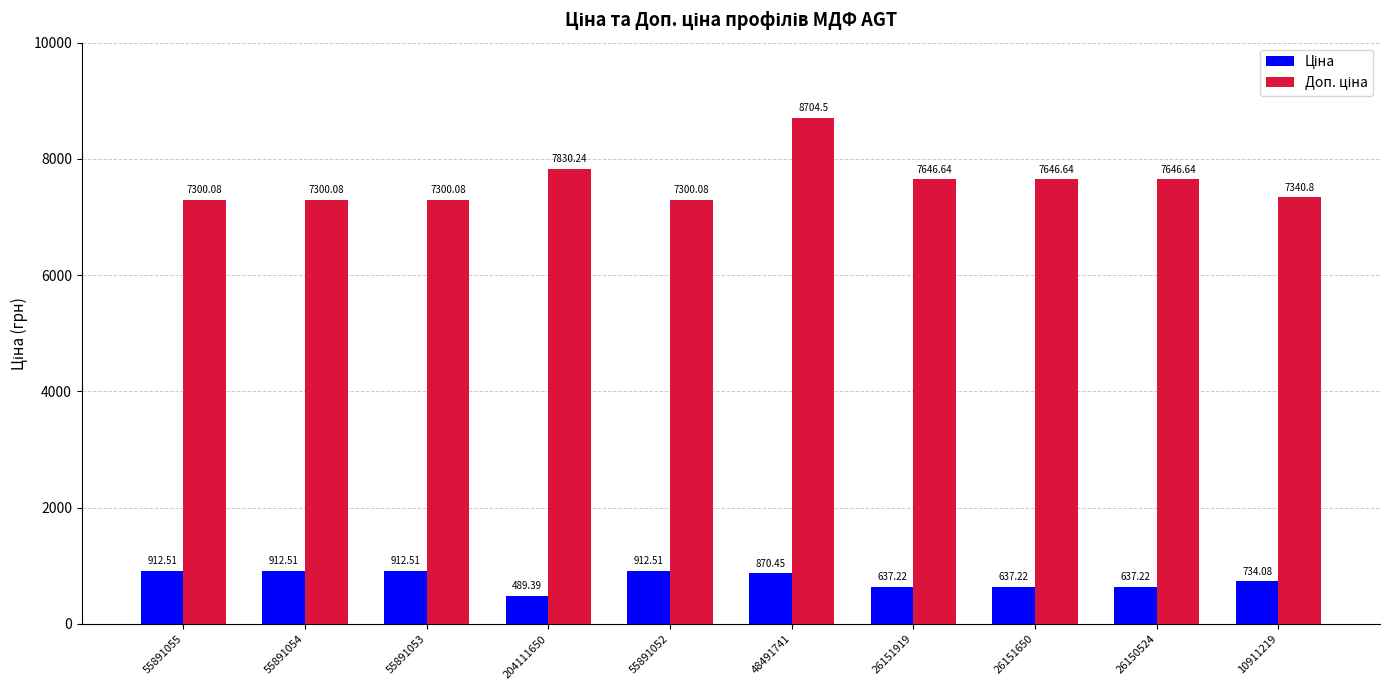

What is the difference between the highest and lowest values at 55891052?

6387.6